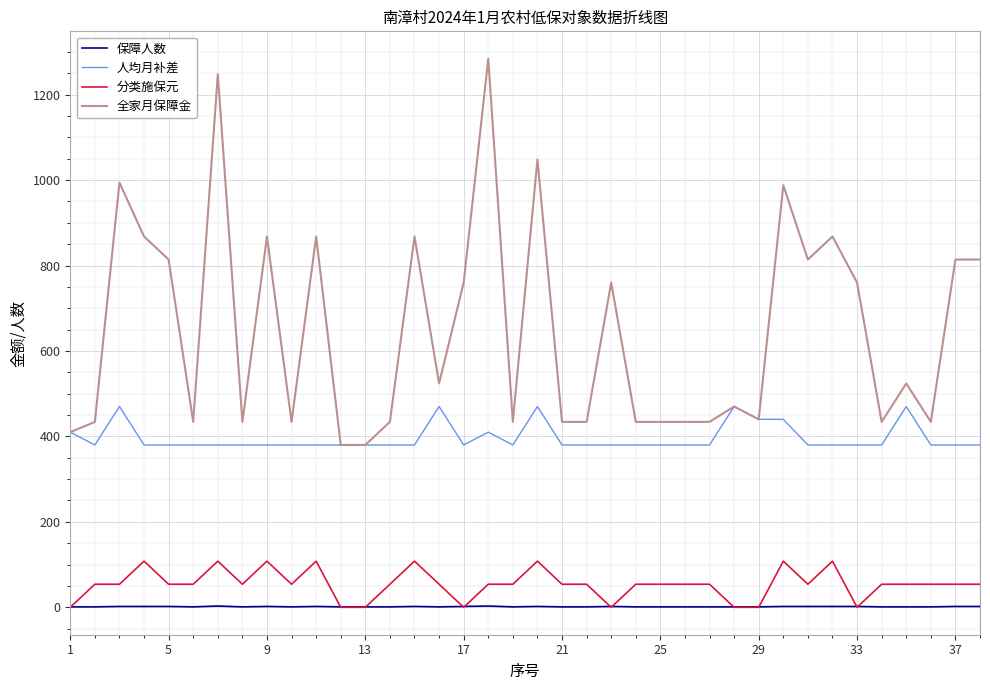

List the series in order of their peak value, highest first.

全家月保障金, 人均月补差, 分类施保元, 保障人数